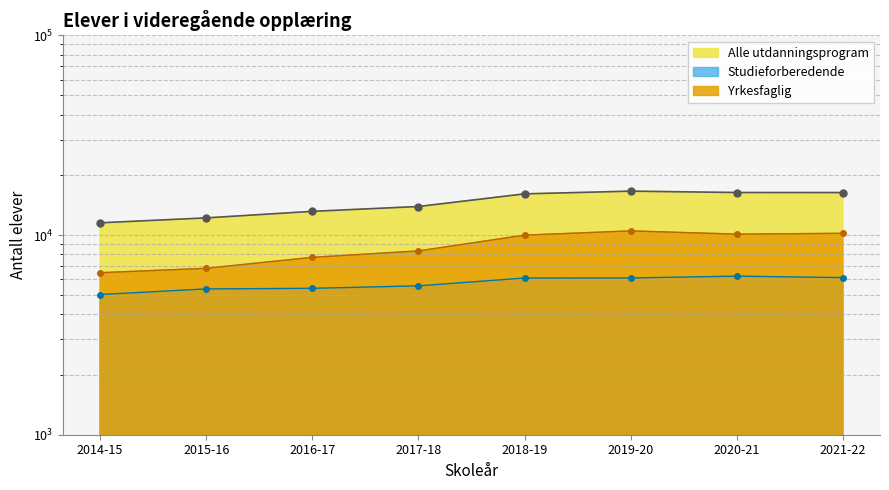

Reading left to right, extract all data points from this chart.

Alle utdanningsprogram: 11513	12185	13140	13893	16075	16585	16327	16321
Studieforberedende: 5036	5372	5409	5566	6090	6096	6225	6120
Yrkesfaglig: 6477	6813	7731	8327	9985	10489	10102	10201